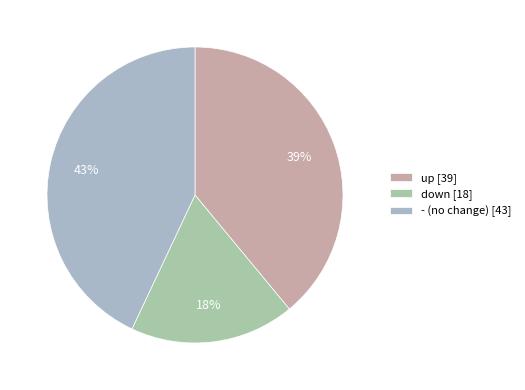

To the nearest percent, what is the average slice percentage?

33%